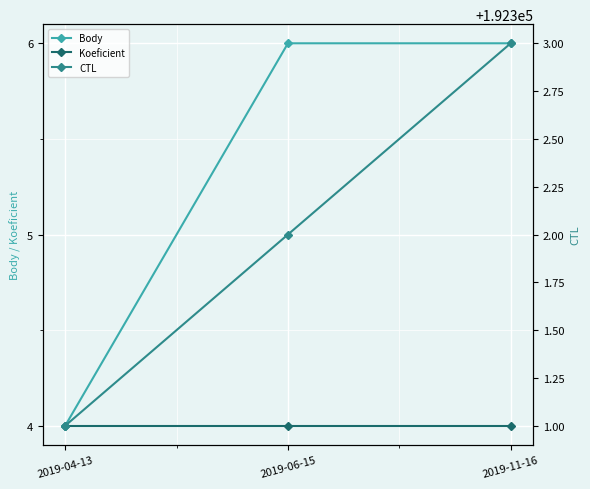

What is the spread (max minus min) of values at 2019-06-15?

192298